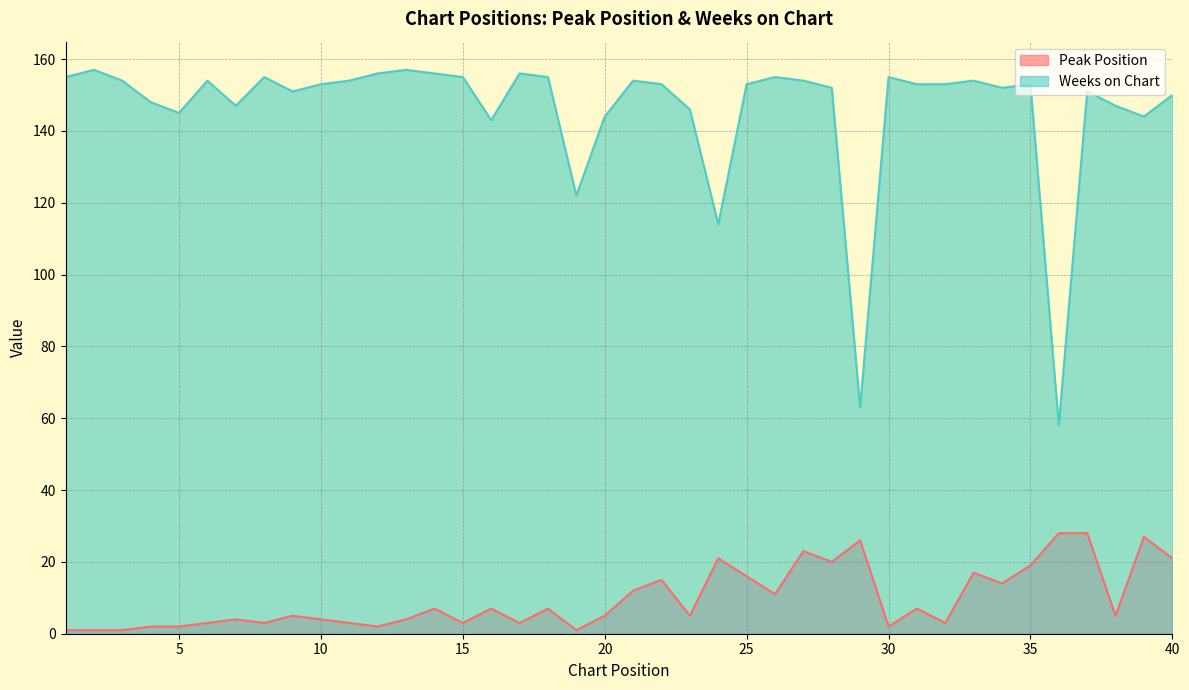

Where is the first local minimum for Peak Position?

8